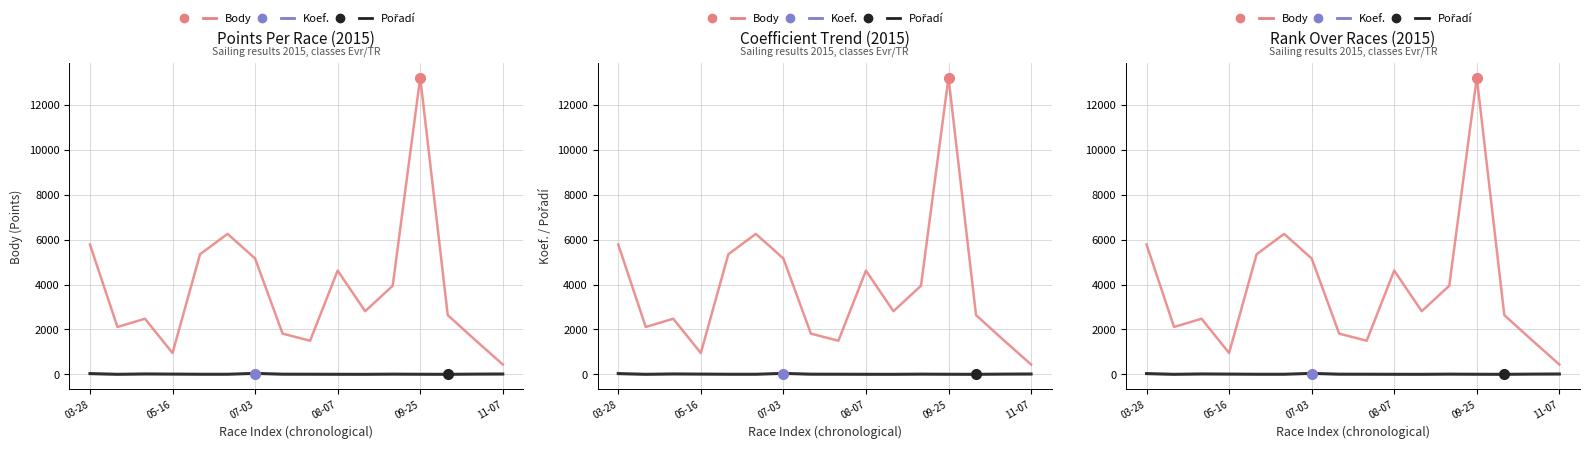

Where is the first local minimum for Pořadí?

05-16